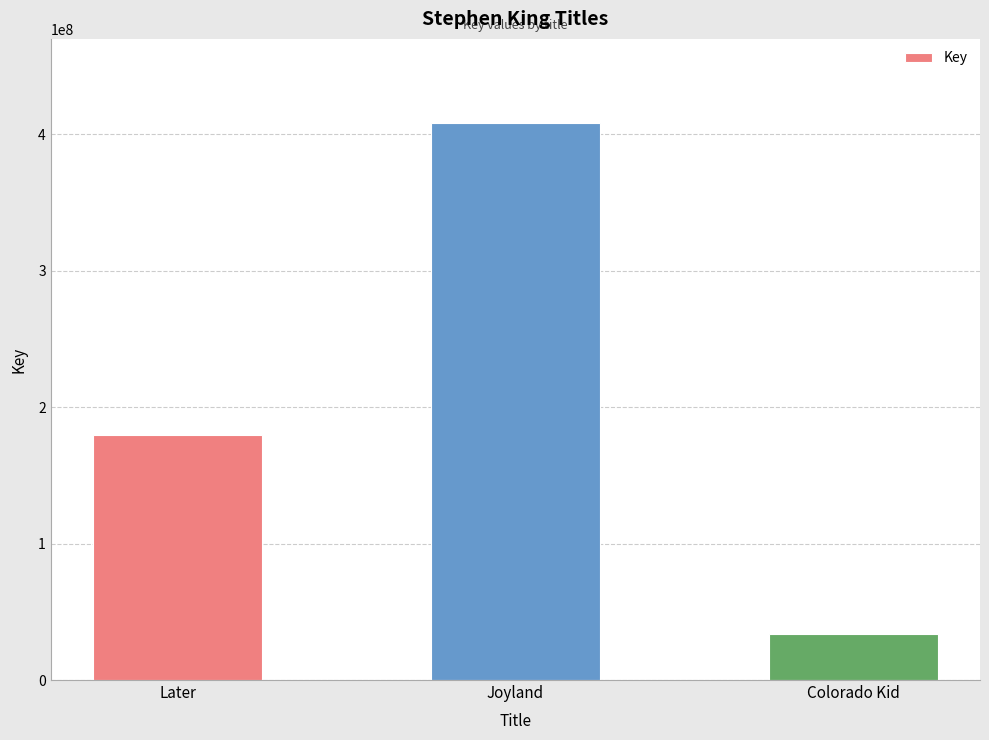

Read the value at Later.

179467449